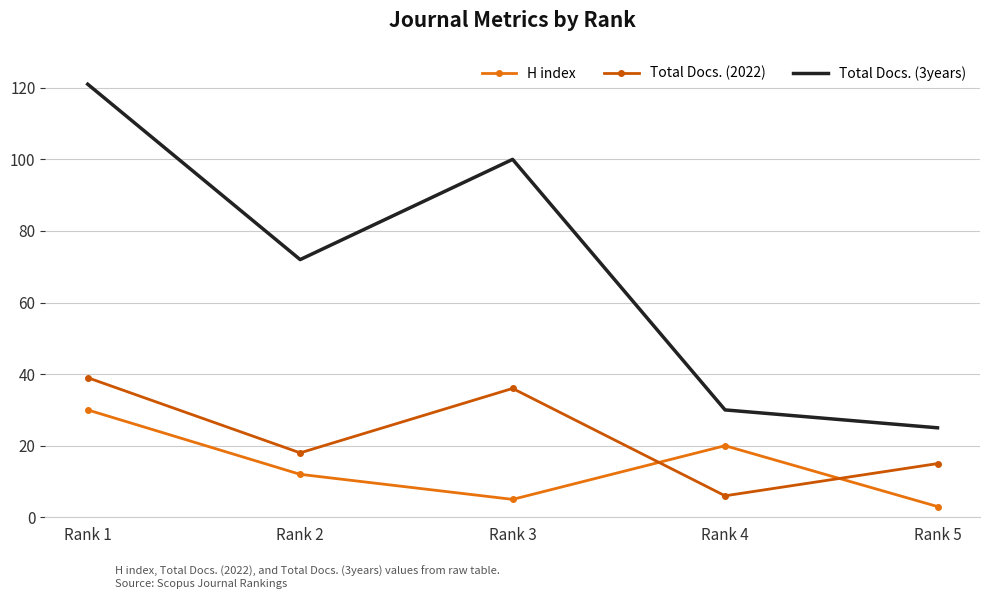

Between Rank 2 and Rank 3, which series saw the biggest shift?

Total Docs. (3years)